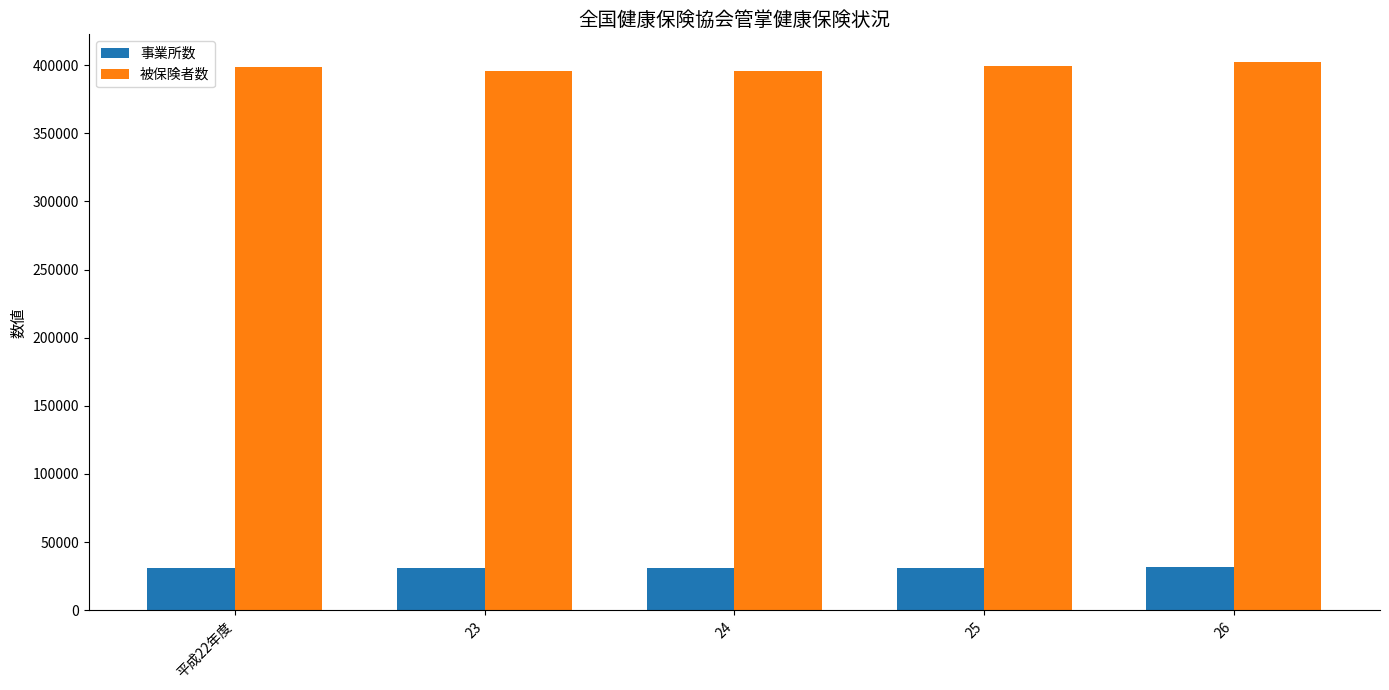

What is the maximum value for 被保険者数?

402538